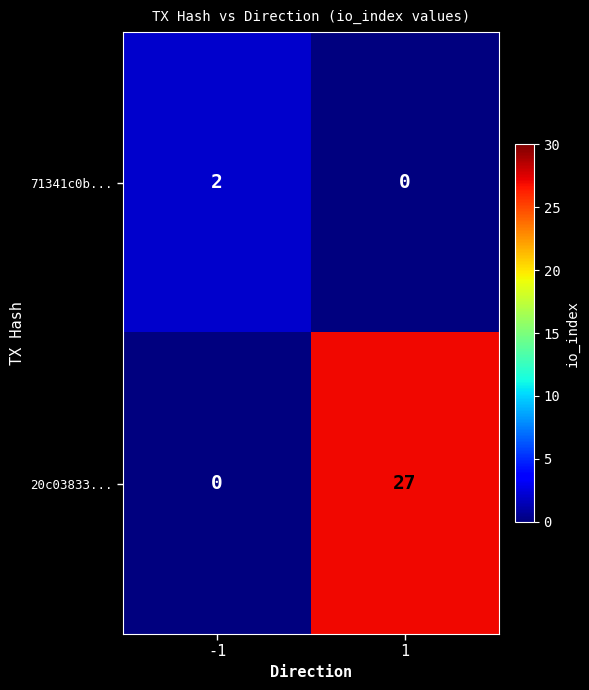

How many data points does each series have?

2